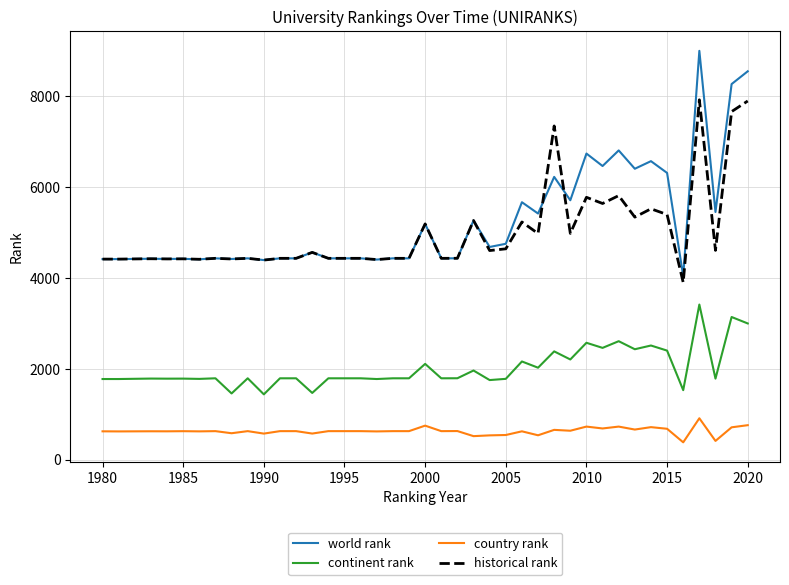

Which series has the largest range (max minus min)?

world rank